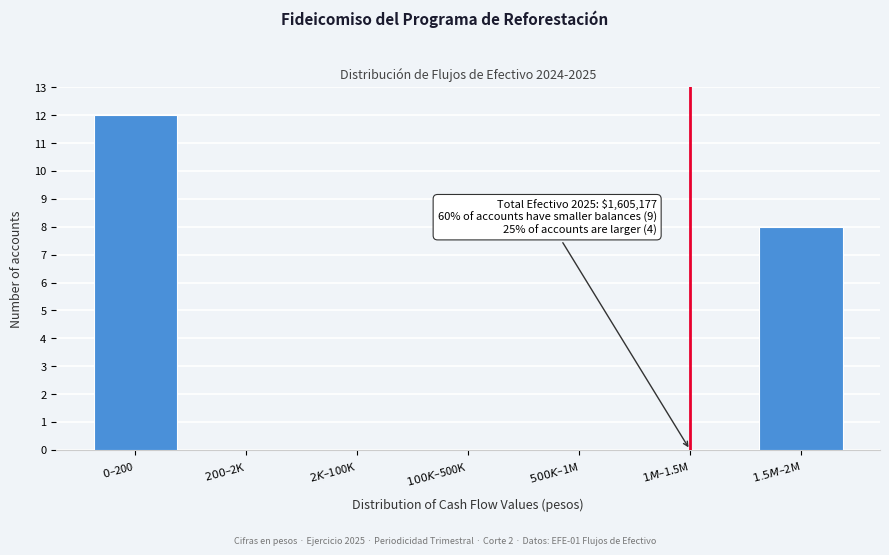

What is the greatest value displayed?

12